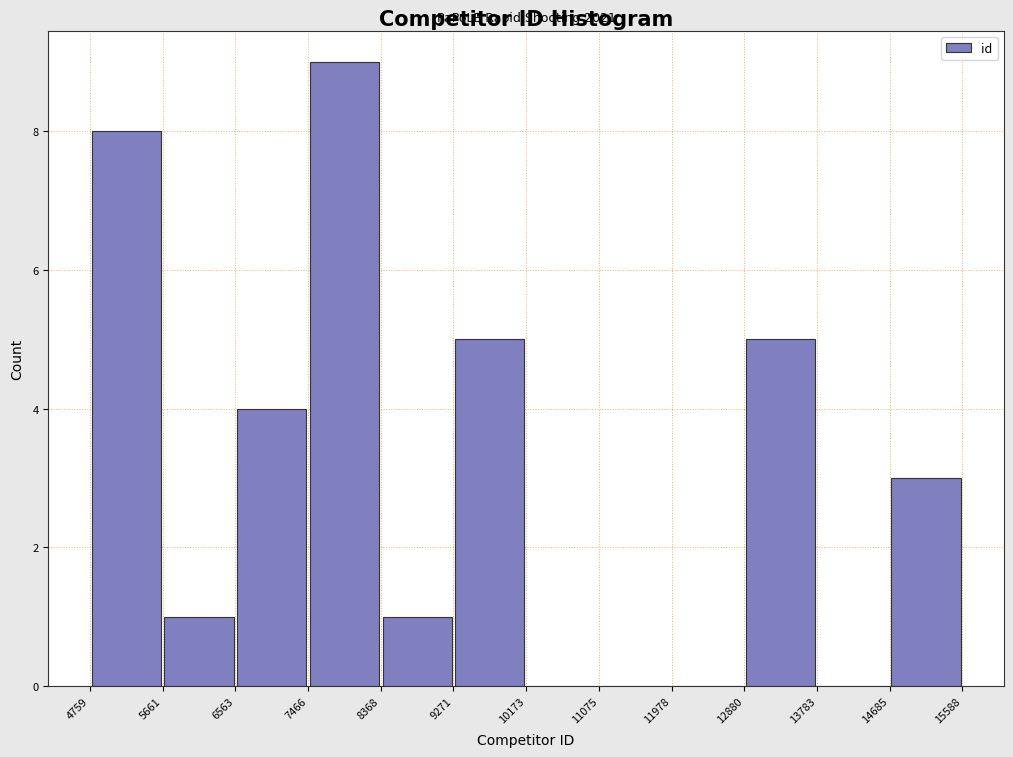

Which range on the x-axis has the tallest bar?

7466 to 8368